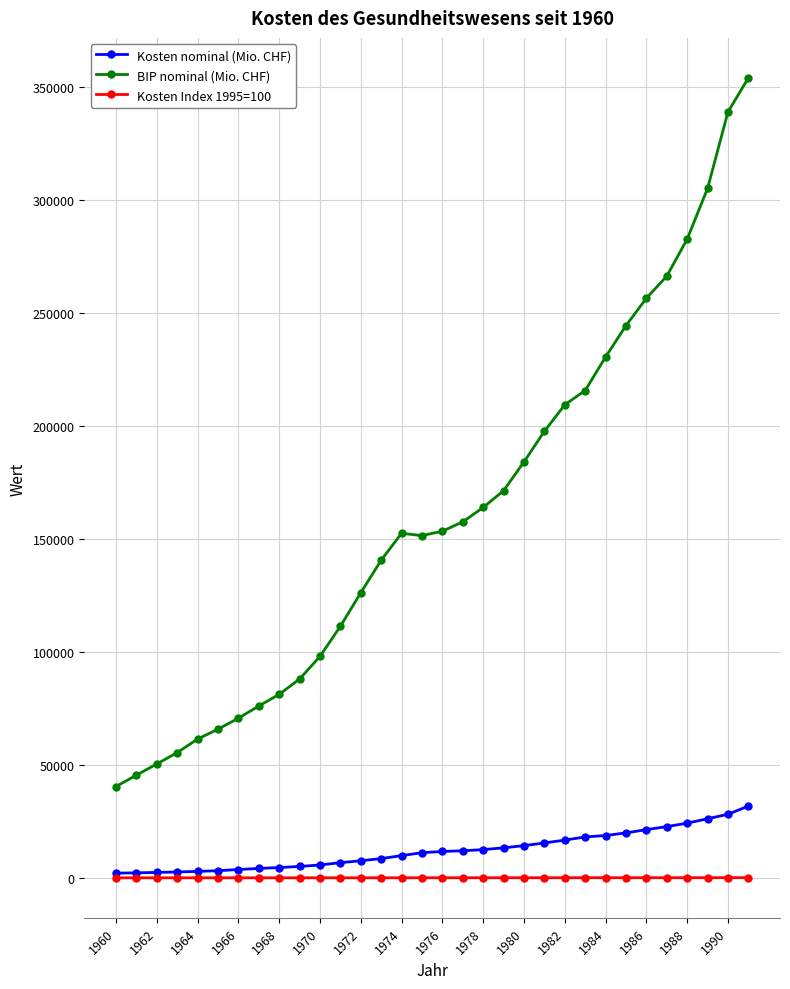

Which series has the largest total across all categories?

BIP nominal (Mio. CHF)